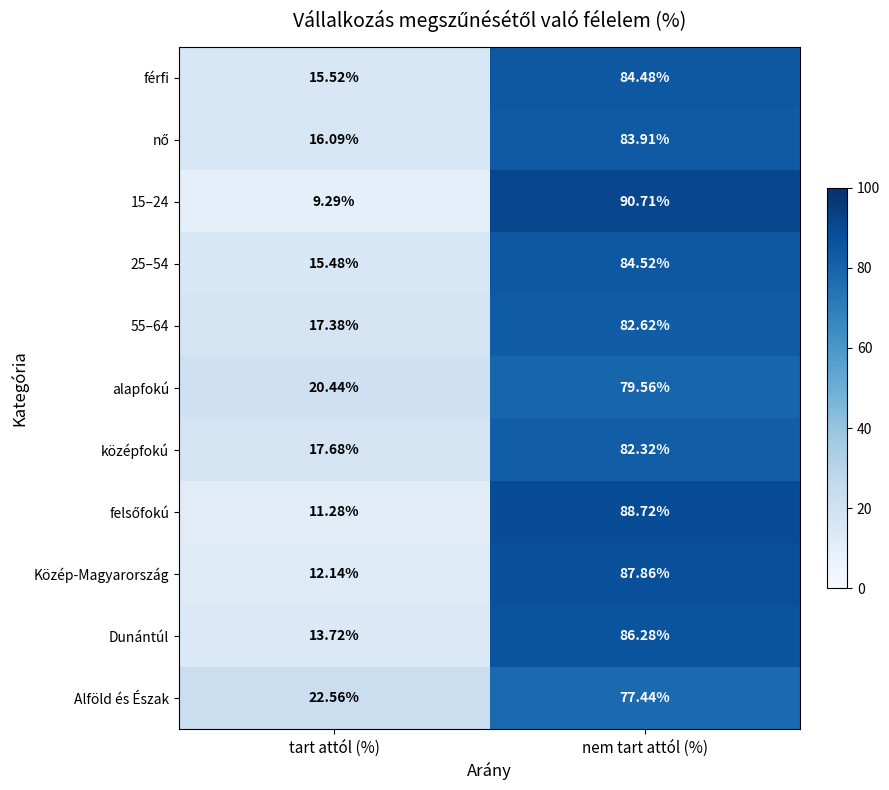

Where does the 55–64 series first go above 82?

nem tart attól (%)